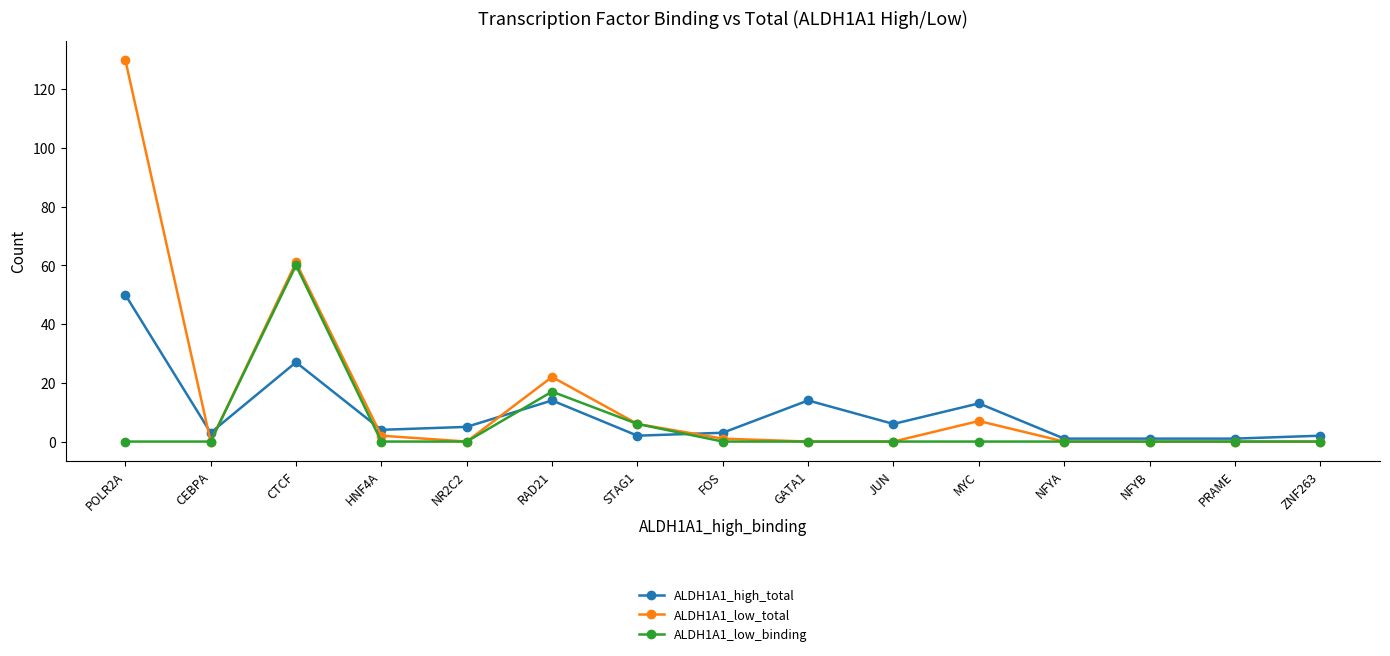

Rank the series by their average value, from lowest to highest.

ALDH1A1_low_binding, ALDH1A1_high_total, ALDH1A1_low_total